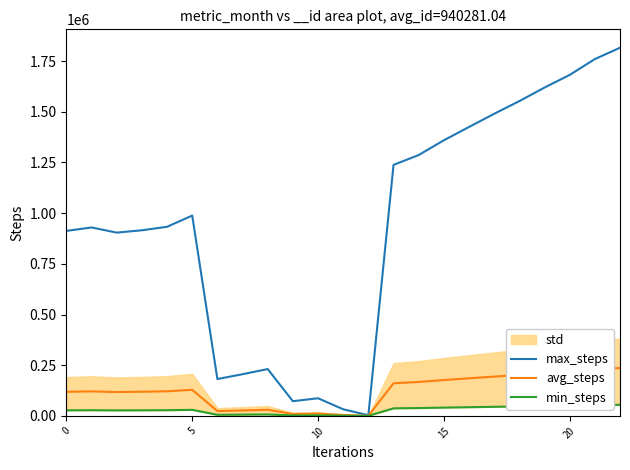

What is the smallest value displayed?

94.2